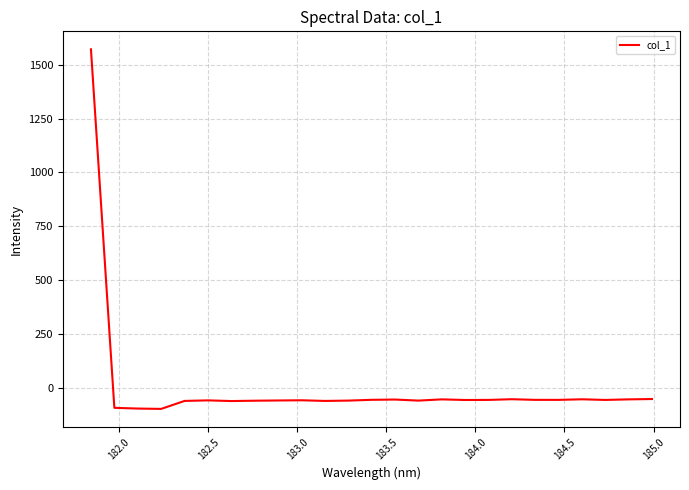

What is the maximum value shown in the chart?

1571.4